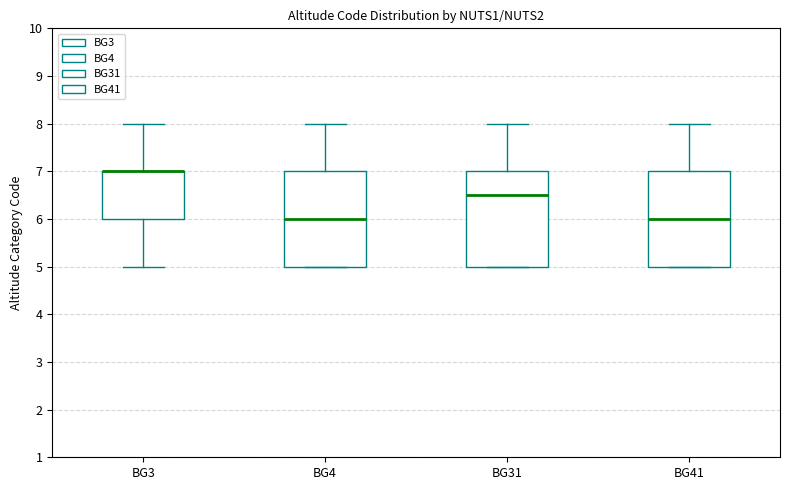

Reading left to right, read every box against the y-axis: the position of its median line, the range the box covers, and the ends of its whiskers. The values are not printed on the chart, so give them approximately, as read against the axis.

BG3: median 7.0 (drawn on the box's upper edge), box 6.0 to 7.0, whiskers 5.0 to 8.0
BG4: median 6.0, box 5.0 to 7.0, whiskers 5.0 to 8.0
BG31: median 6.5, box 5.0 to 7.0, whiskers 5.0 to 8.0
BG41: median 6.0, box 5.0 to 7.0, whiskers 5.0 to 8.0